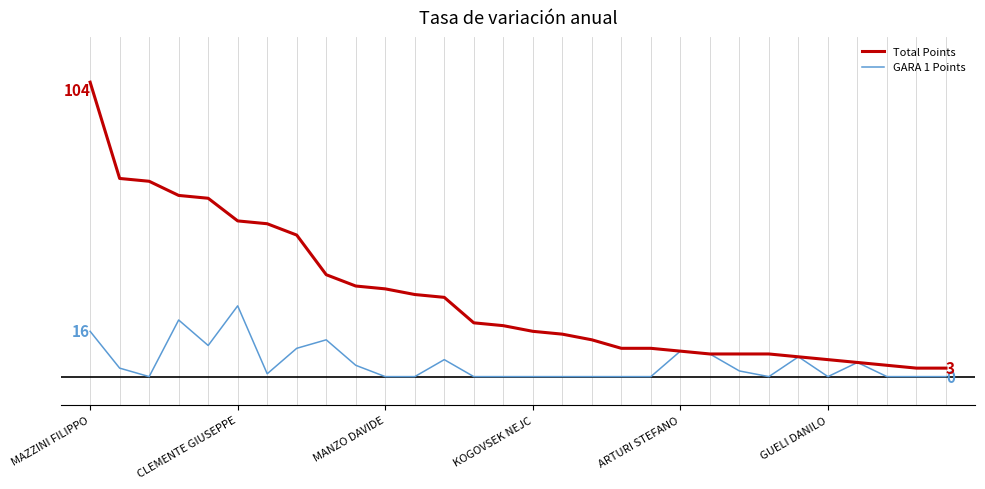

Reading left to right, transcribe all the data shown in this chart.

Total Points: 104	70	69	64	63	55	54	50	36	32	31	29	28	19	18	16	15	13	10	10	9	8	8	8	7	6	5	4	3	3
GARA 1 Points: 16	3	0	20	11	25	1	10	13	4	0	0	6	0	0	0	0	0	0	0	9	8	2	0	7	0	5	0	0	0